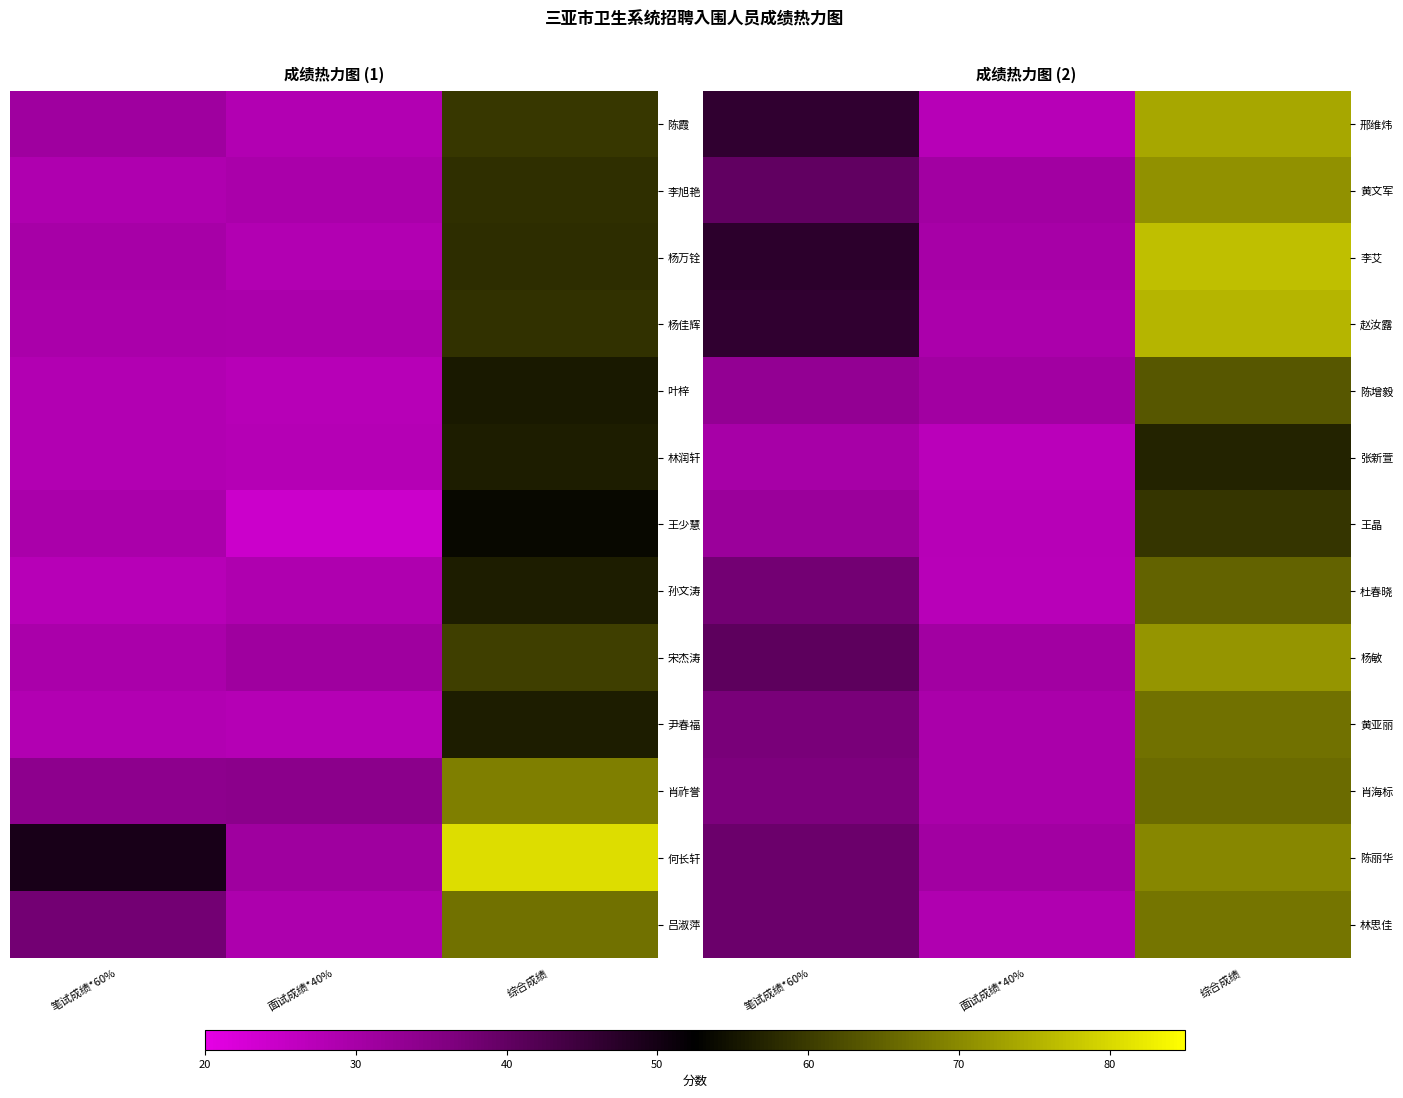

What is the difference between the 杨敏 values at 综合成绩 and 笔试成绩*60%?

30.7